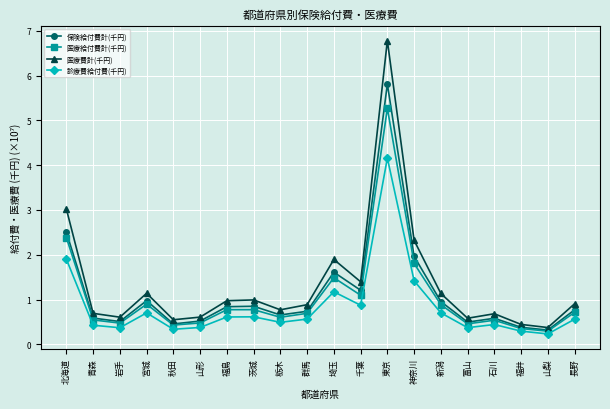

What is the difference between the maximum and minimum values in the 医療費計(千円) series?

6.4